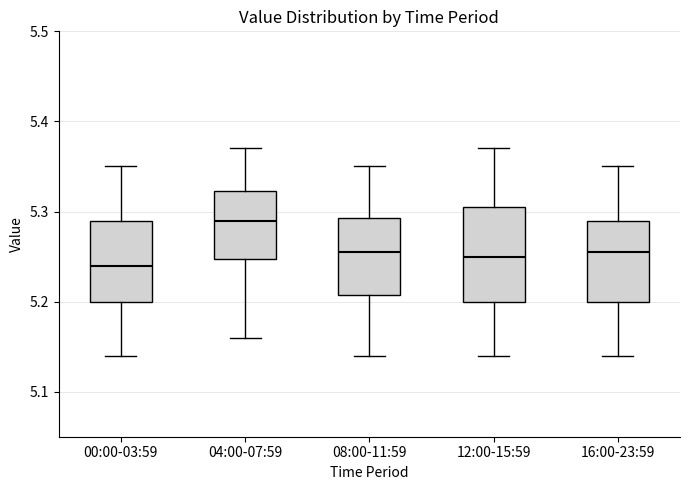

Reading left to right, transcribe this box plot: for each box, give where its median line is, the range the box spans, and where its two whiskers end, as read against the y-axis. The values are not printed on the chart, so give them approximately, as read against the axis.

00:00-03:59: median 5.24, box 5.20 to 5.29, whiskers 5.14 to 5.35
04:00-07:59: median 5.29, box 5.25 to 5.32, whiskers 5.16 to 5.37
08:00-11:59: median 5.26, box 5.21 to 5.29, whiskers 5.14 to 5.35
12:00-15:59: median 5.25, box 5.20 to 5.31, whiskers 5.14 to 5.37
16:00-23:59: median 5.26, box 5.20 to 5.29, whiskers 5.14 to 5.35